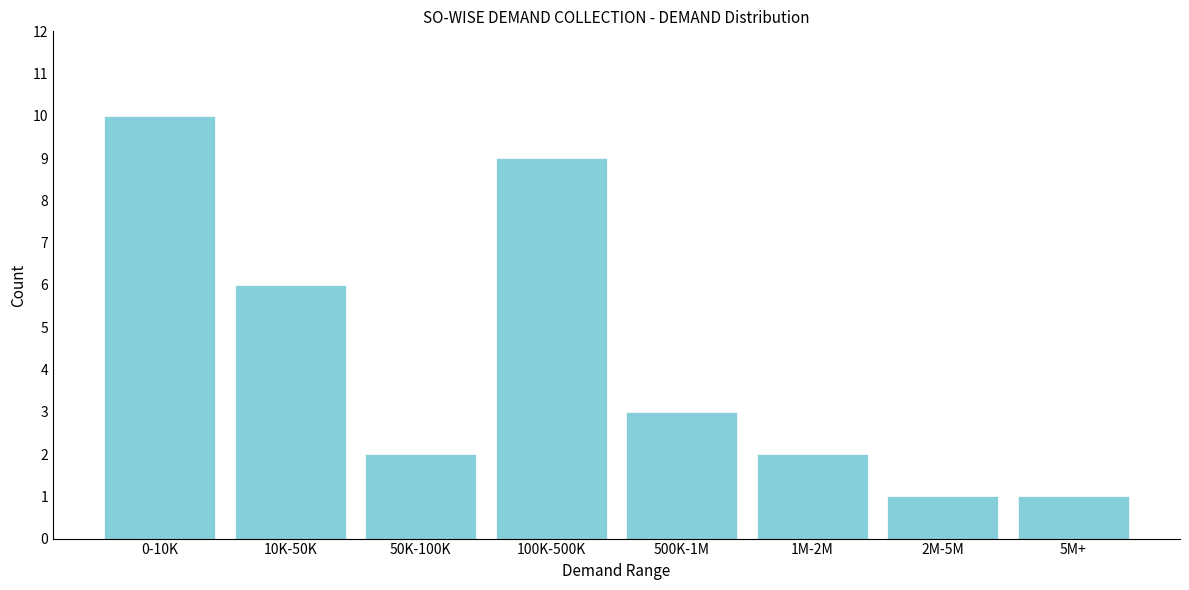

Reading left to right, what are all the values shown in this chart?

0-10K=10	10K-50K=6	50K-100K=2	100K-500K=9	500K-1M=3	1M-2M=2	2M-5M=1	5M+=1